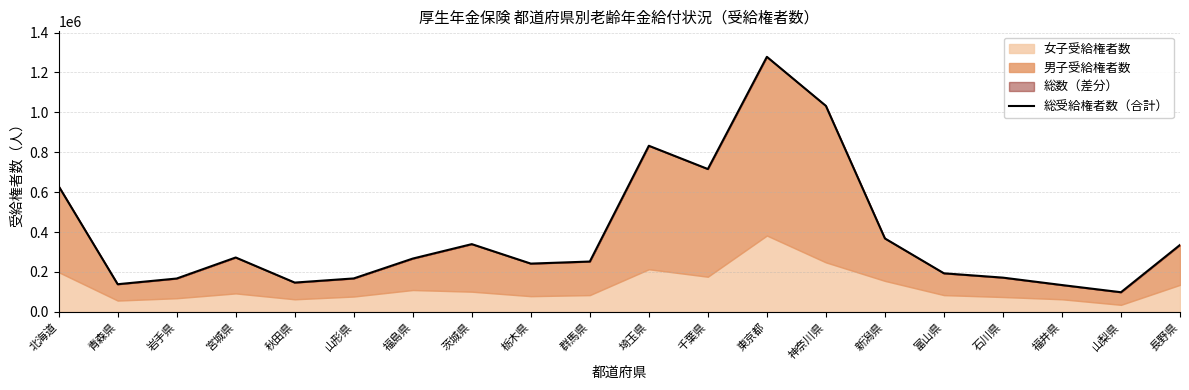

What is the value of the 20th point from the left?

335506